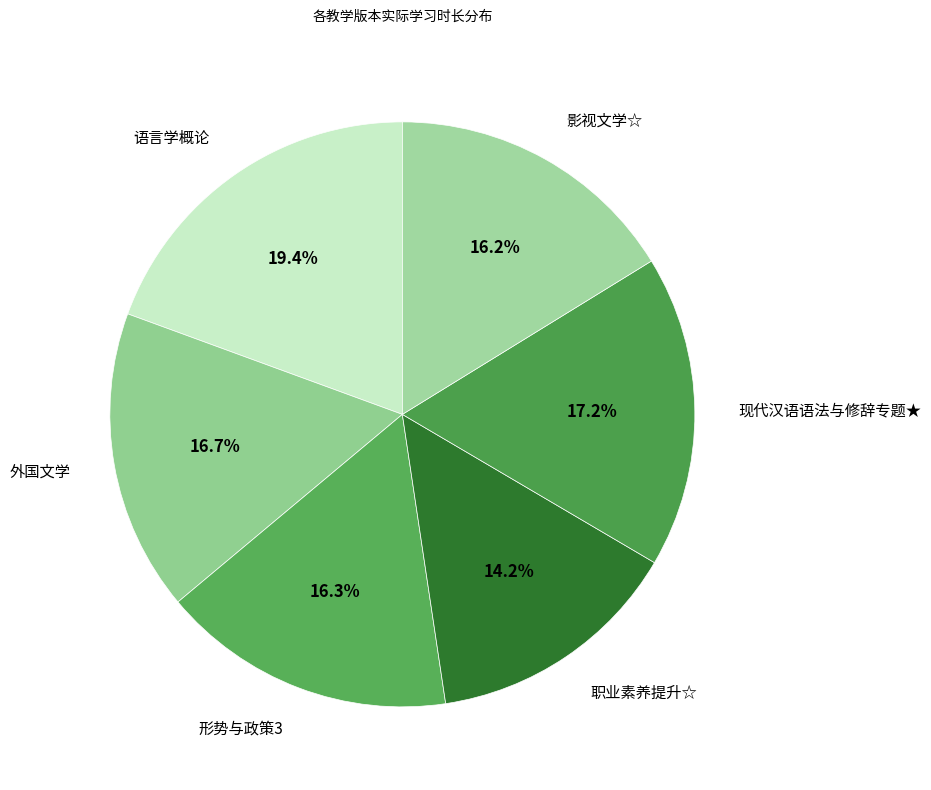

Is it true that 现代汉语语法与修辞专题★ is 9% of the pie?

False